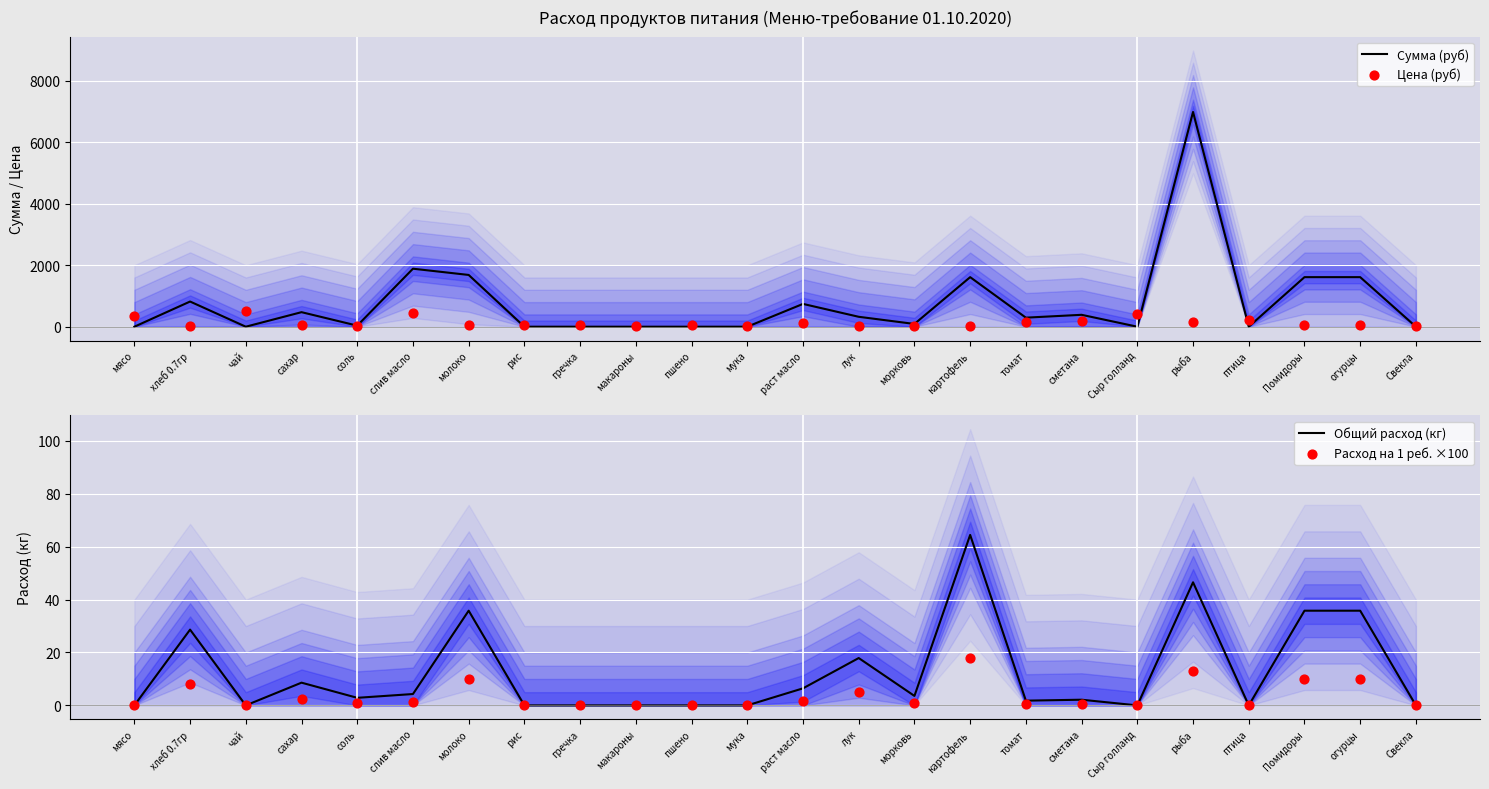

Which series has the widest spread of Y values?

Сумма (руб)